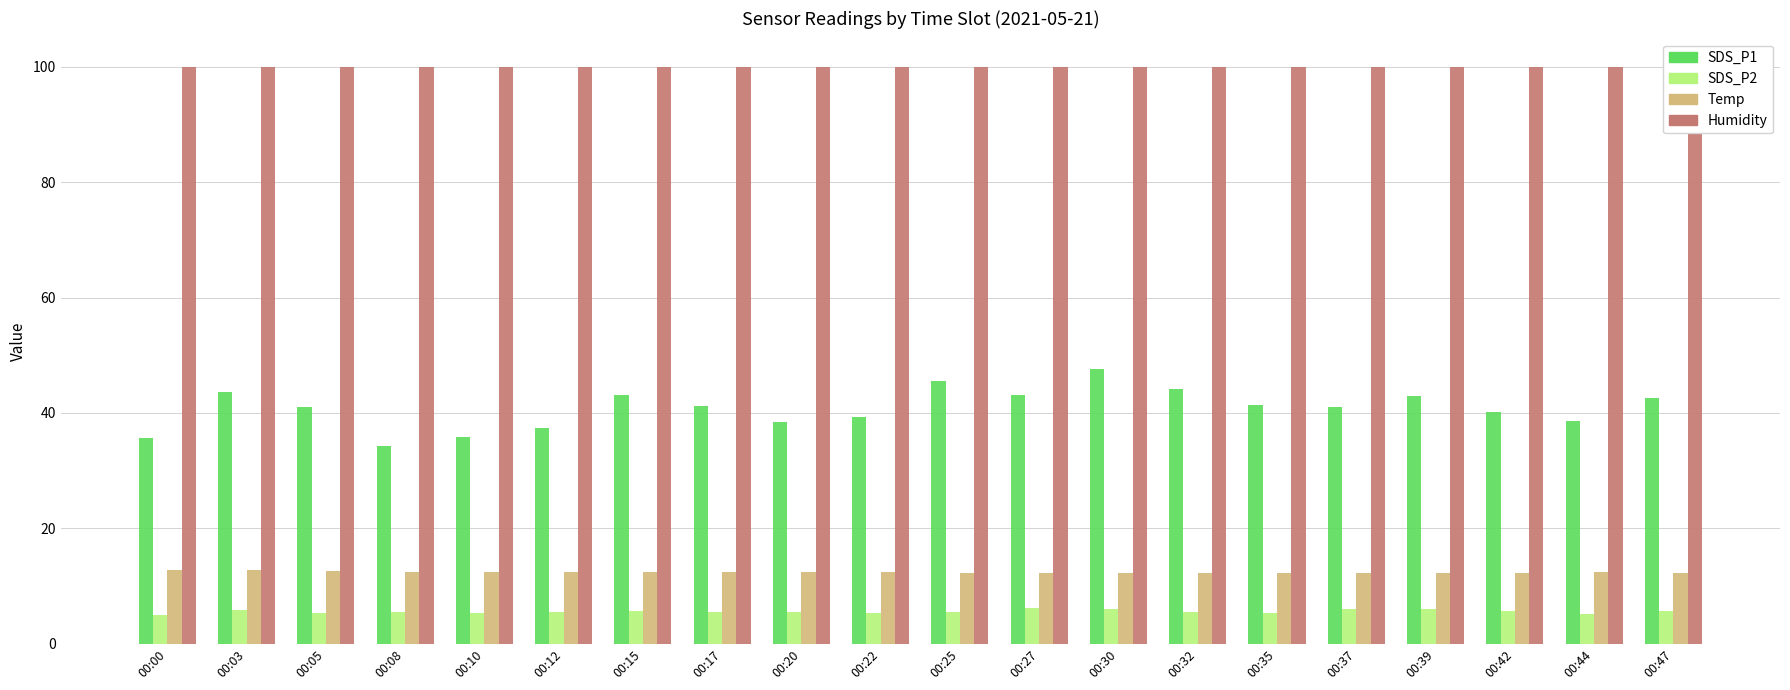

Does the chart contain stacked bars?

No